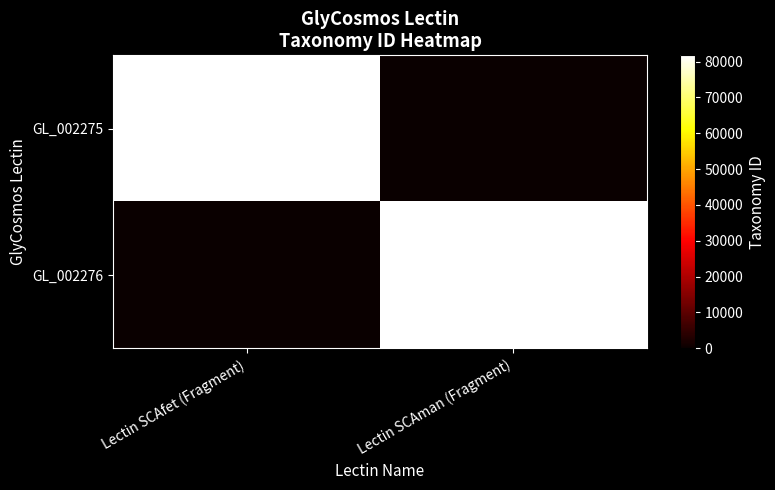

Reading right to left, transcribe all the data shown in this chart.

GL_002275: Lectin SCAman (Fragment)=0	Lectin SCAfet (Fragment)=81759
GL_002276: Lectin SCAman (Fragment)=81759	Lectin SCAfet (Fragment)=0